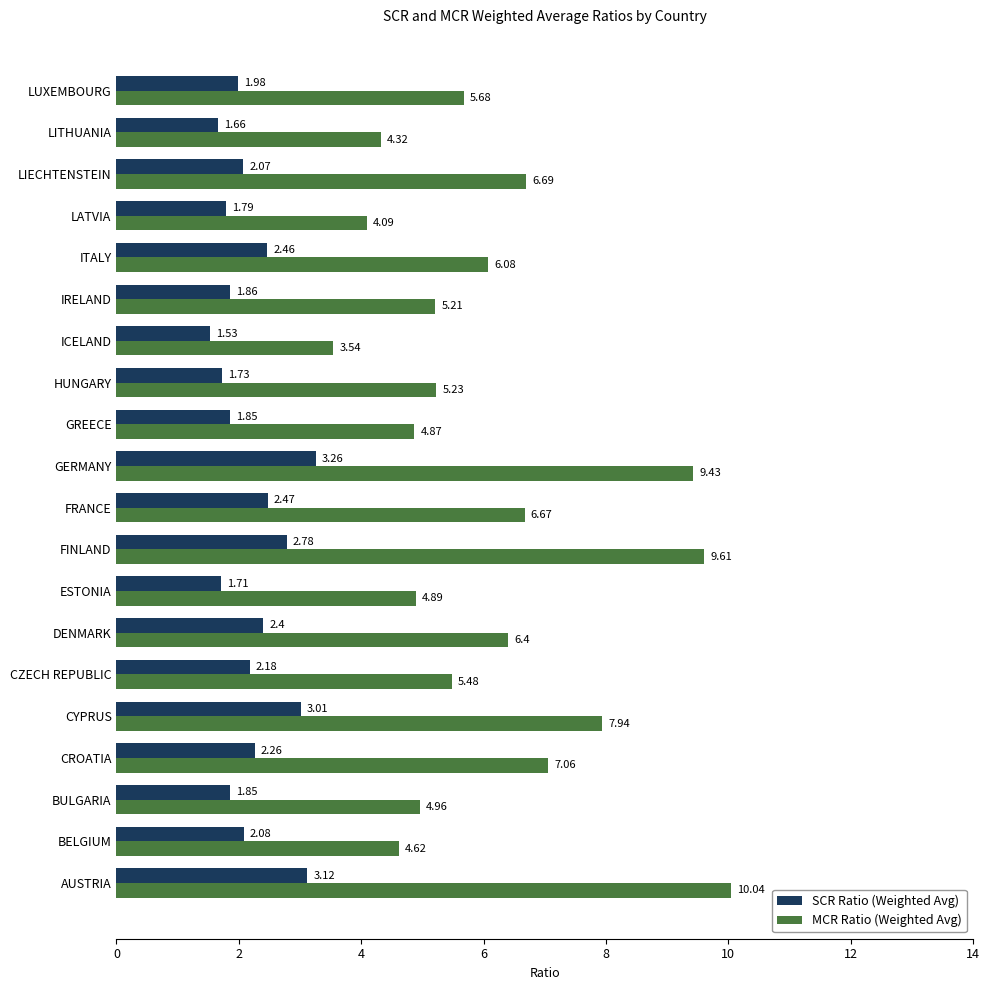

Rank the series by their maximum value, from highest to lowest.

MCR Ratio (Weighted Avg), SCR Ratio (Weighted Avg)